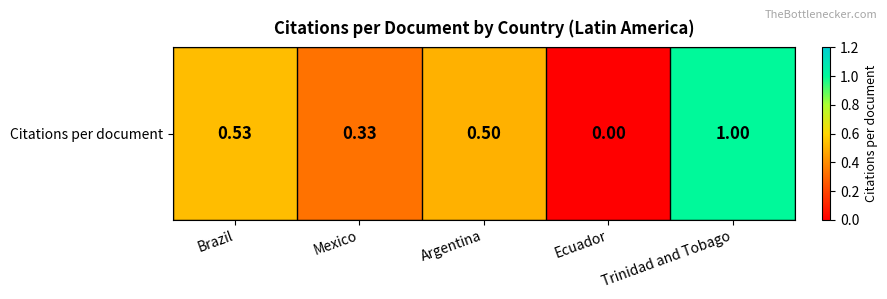

At which category does the chart reach its minimum across all series?

Ecuador